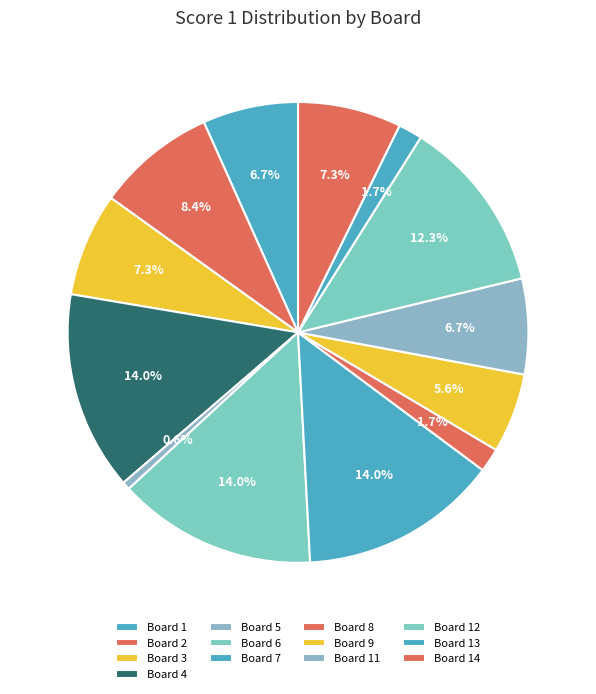

Which slice is the smallest?

Board 5